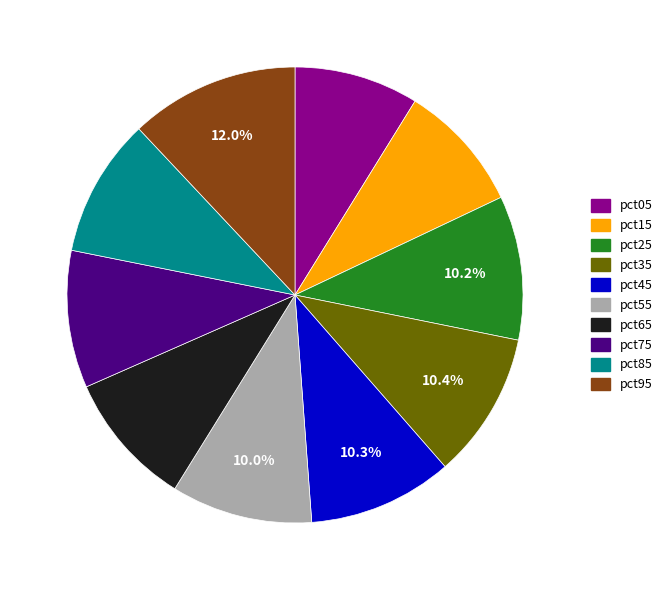

What percentage is the pct05 slice, to the nearest percent?

9%